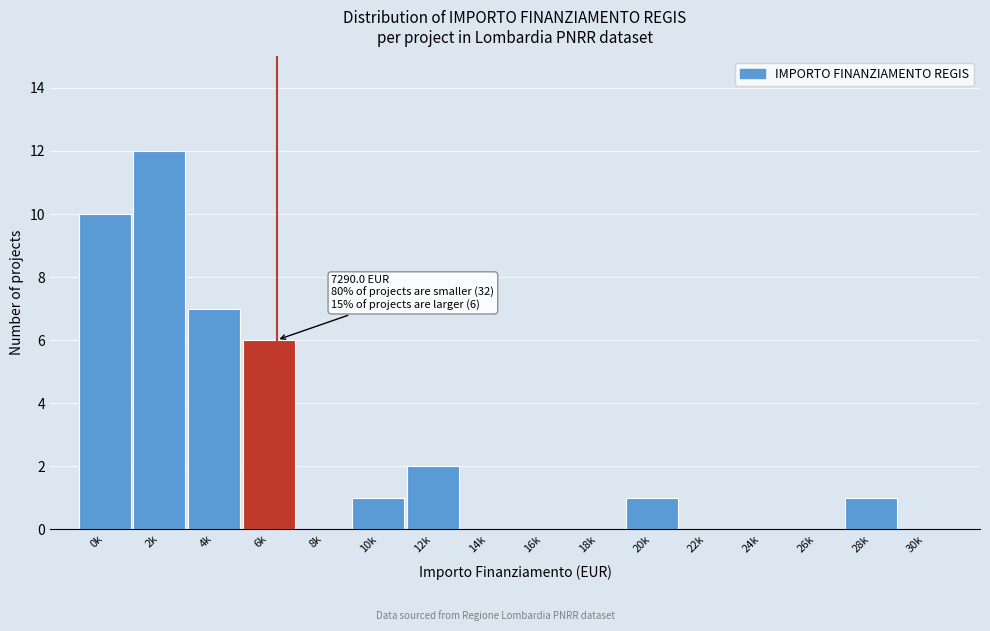

Reading left to right, transcribe all the data shown in this chart.

0k=10	2k=12	4k=7	6k=6	8k=0	10k=1	12k=2	14k=0	16k=0	18k=0	20k=1	22k=0	24k=0	26k=0	28k=1	30k=0